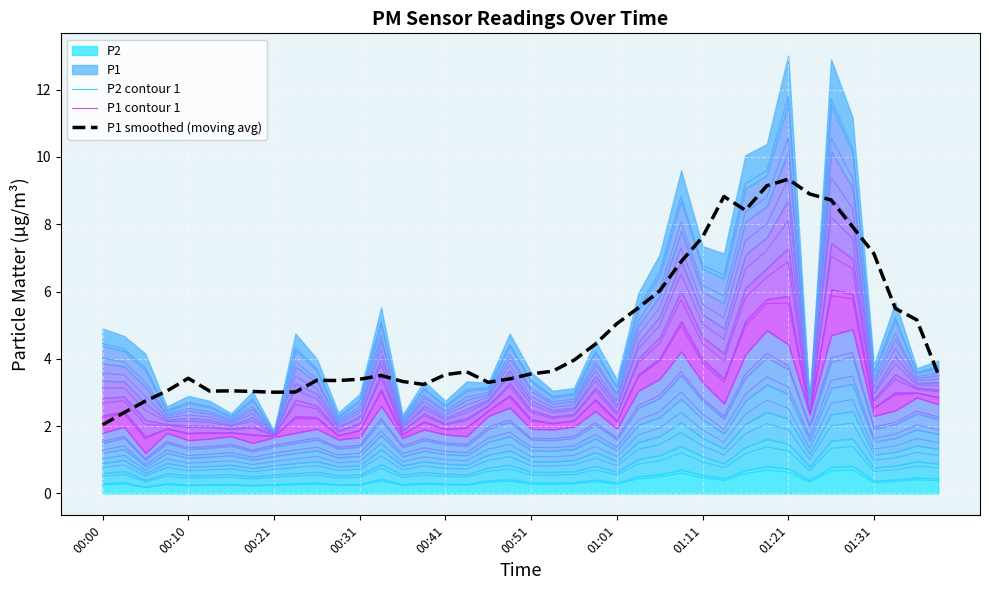

What is the maximum value for P2 contour 1?

0.7